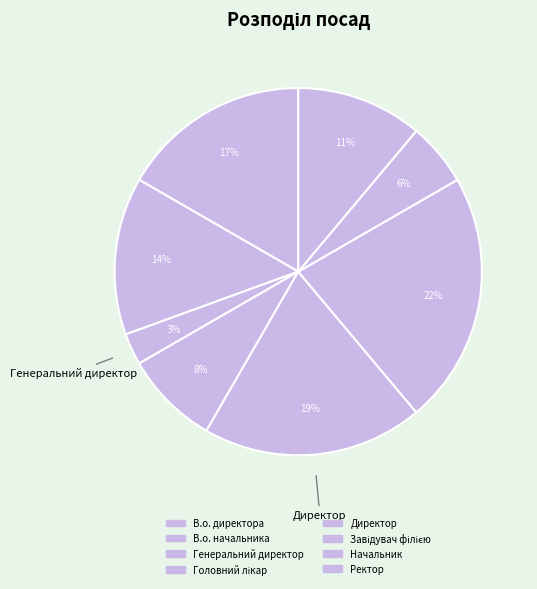

What portion of the pie excludes Генеральний директор?

97.2%